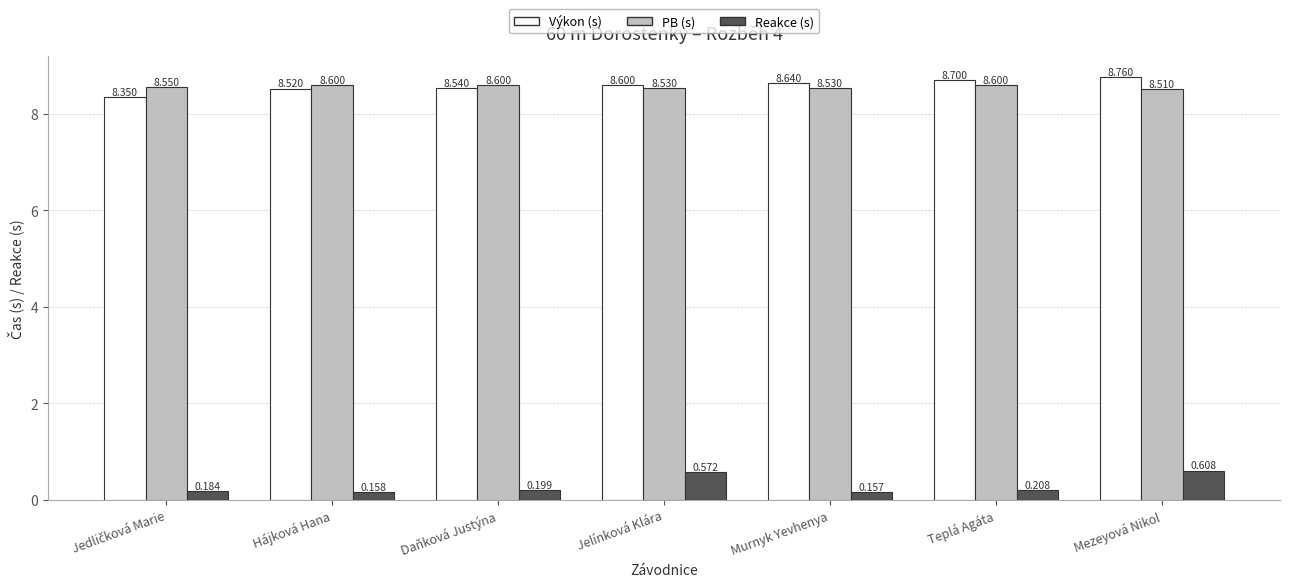

Does the chart contain stacked bars?

No